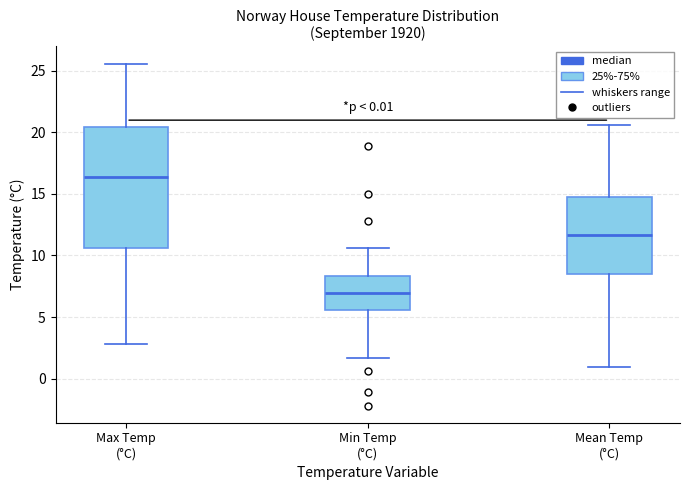

Which box's median line is the lowest?

Min Temp (°C)